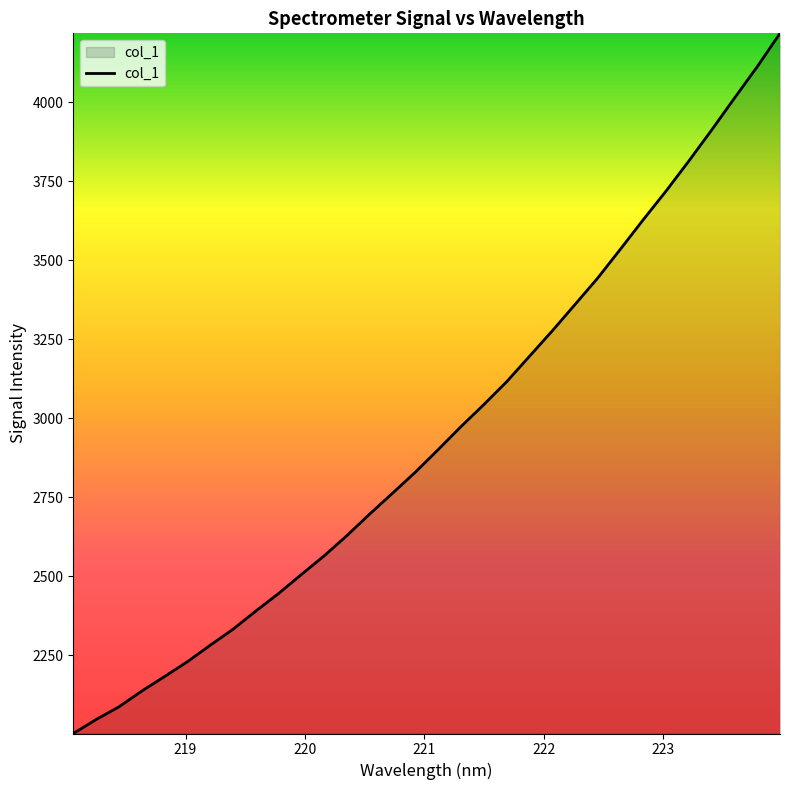

What is the difference between the maximum and minimum values?

2214.5